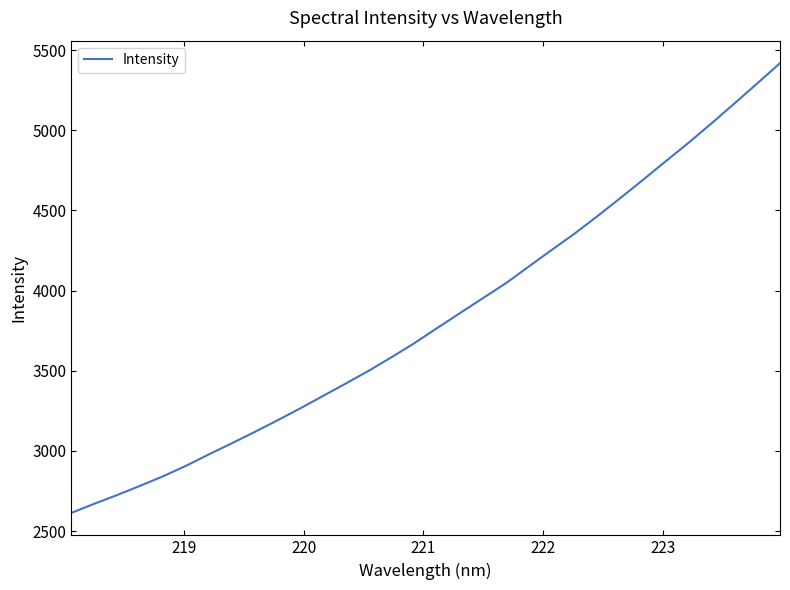

Reading right to left, transcribe all the data shown in this chart.

5418.2	5291.5	5166.2	5042.7	4922.3	4807.1	4690.4	4575.9	4463.7	4354.5	4253.0	4149.7	4045.9	3953.3	3860.5	3767.2	3672.4	3584.9	3500.2	3420.8	3342.8	3265.2	3190.4	3117.5	3047.0	2977.9	2906.8	2841.5	2782.2	2725.0	2670.6	2613.6